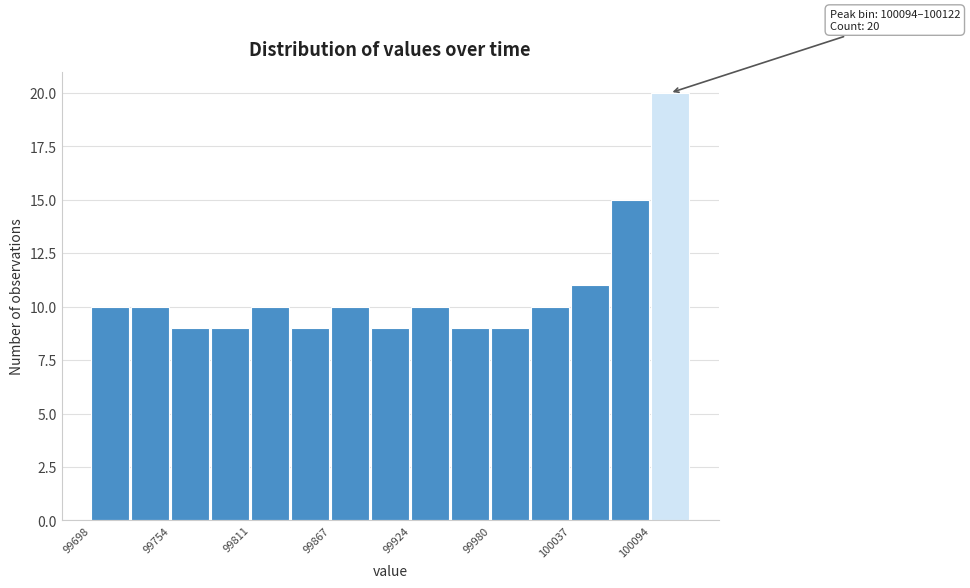

Around what value on the x-axis is the tallest bar? Give the approximate position of its centre, as read against the axis.

100110